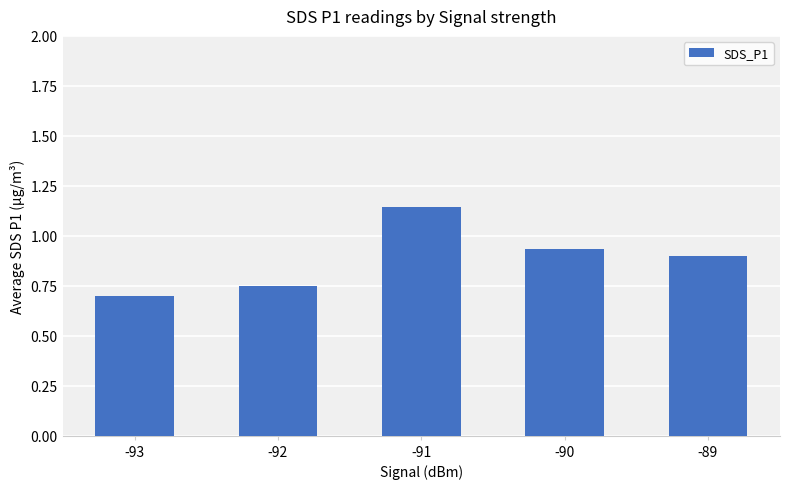

Rank the categories by value from highest to lowest.

-91, -90, -89, -92, -93